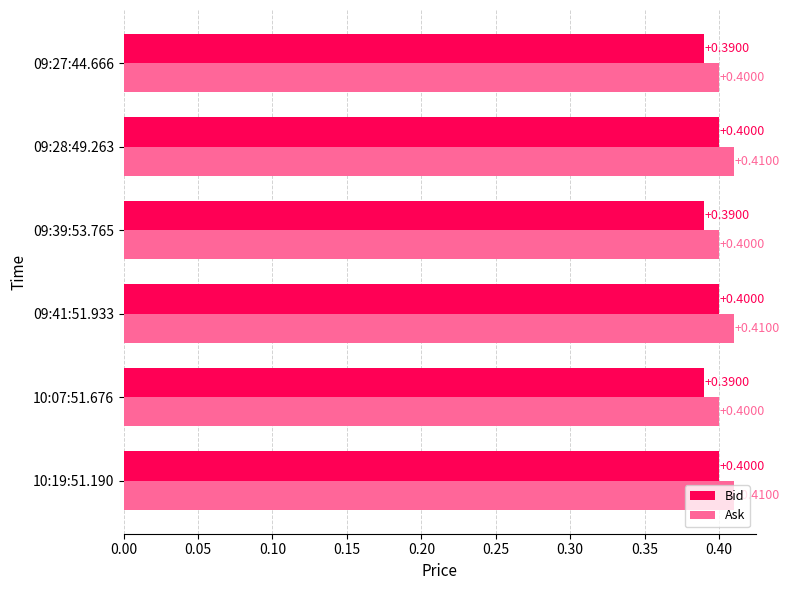

Count the Bid values in the range 0 to 1.

6